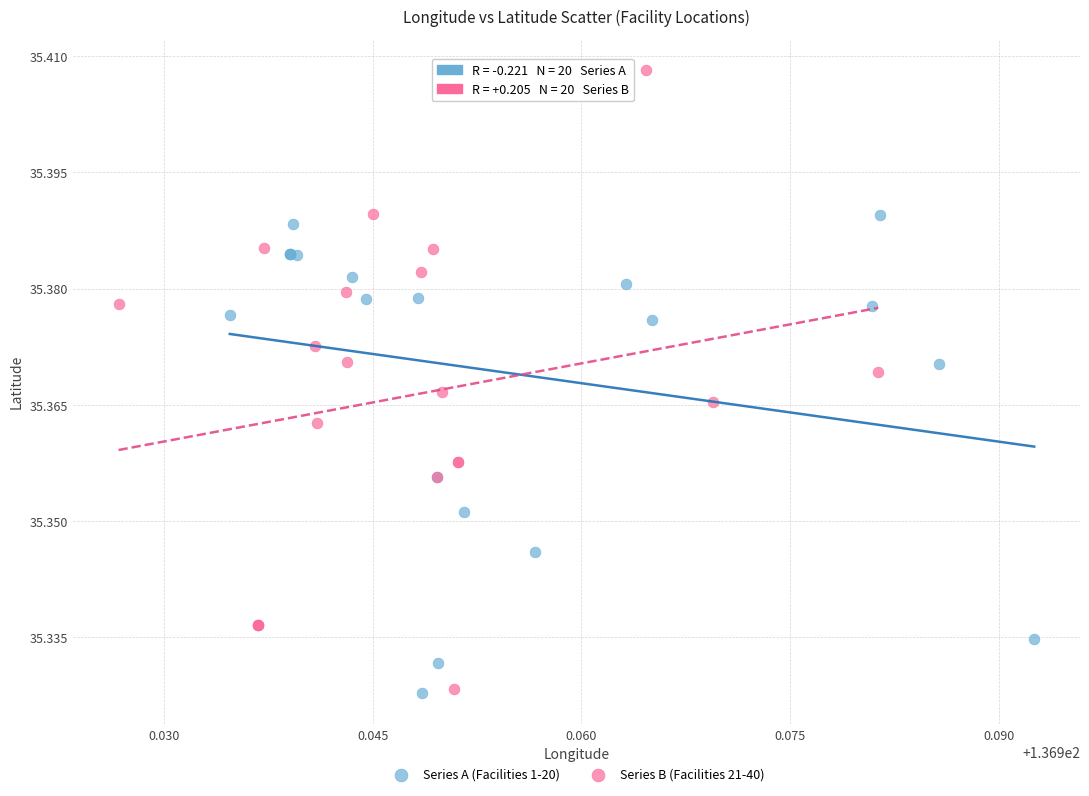

Which series reaches the maximum Y coordinate?

Series B (Facilities 21-40)